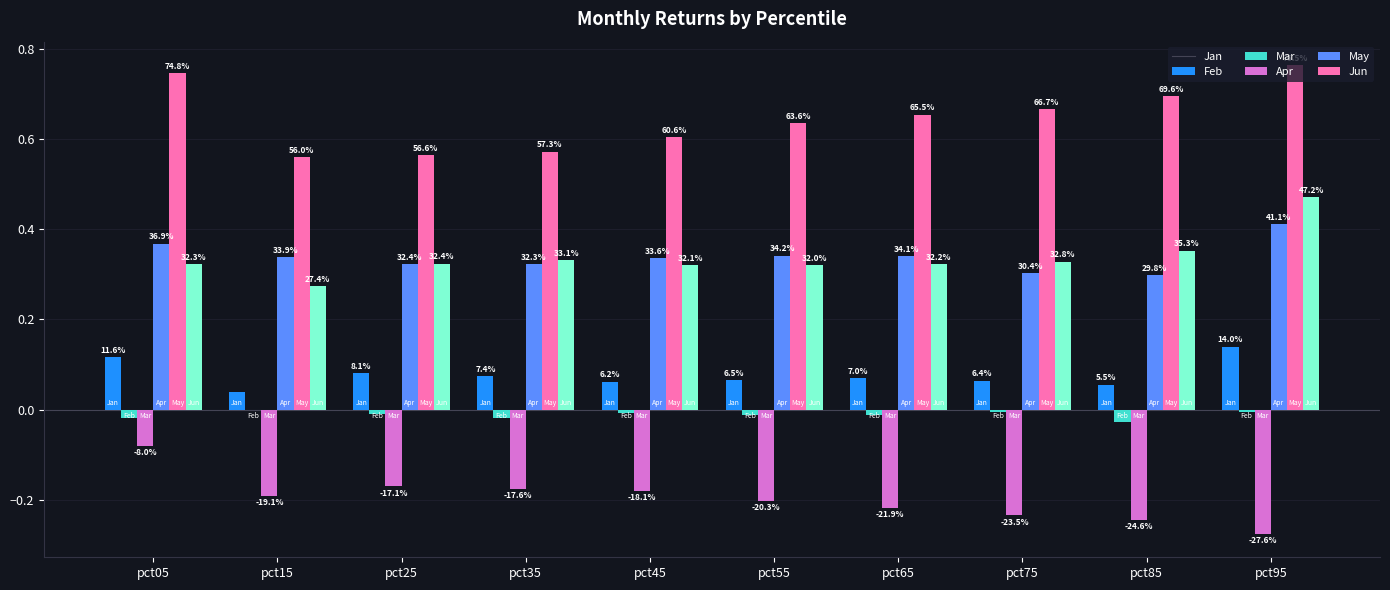

How many groups of bars are there?

10